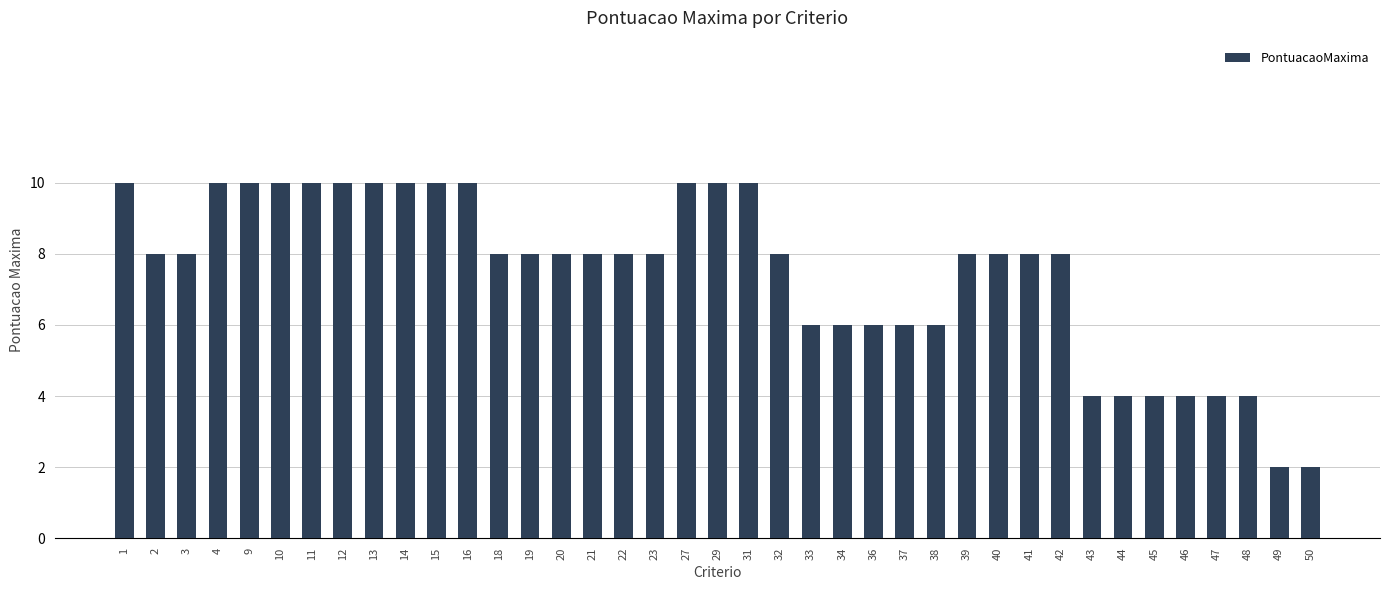

Is it true that the value at 13 is 15?

False